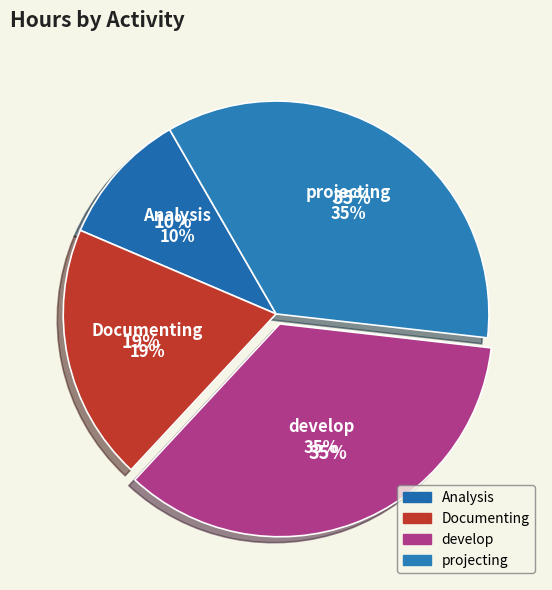

To the nearest percent, what percentage of the pie is Documenting?

19%